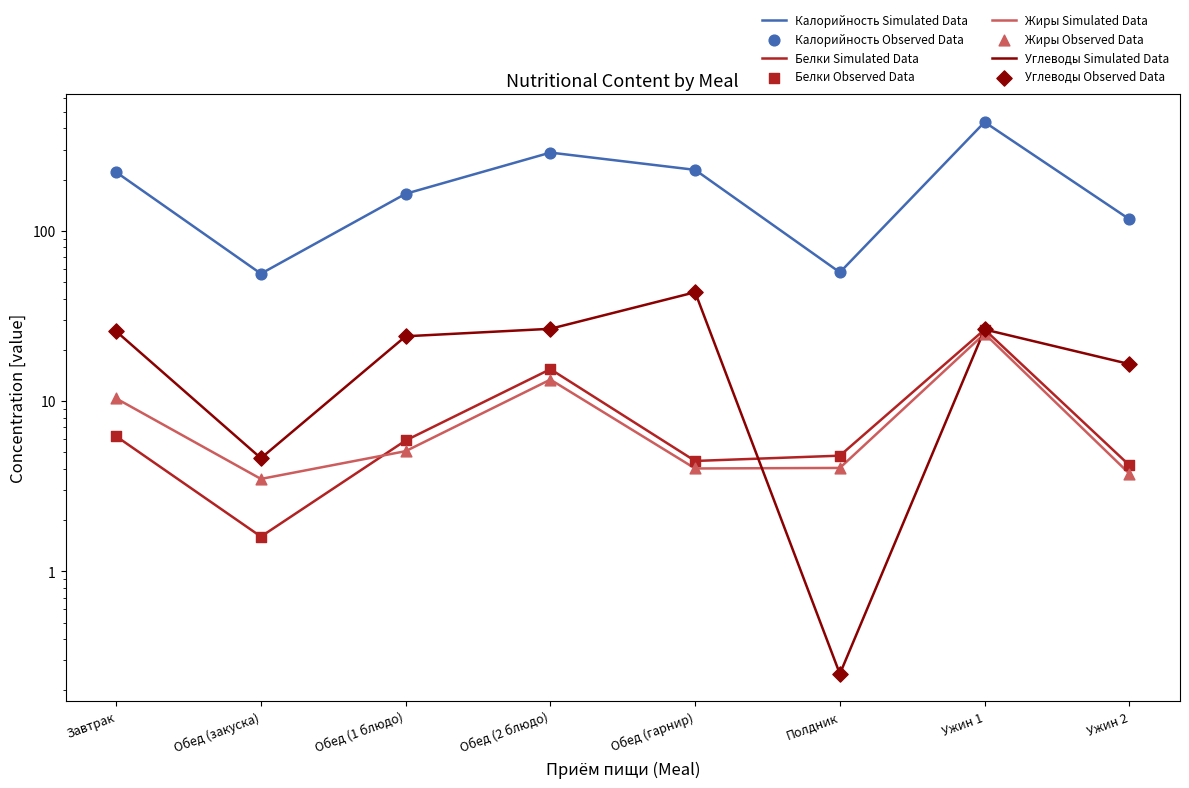

Which series has the largest total across all categories?

Калорийность